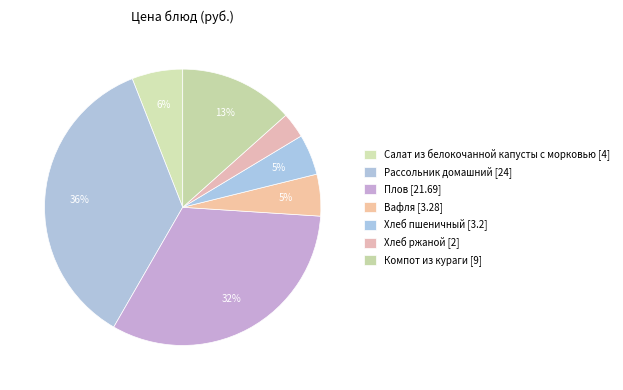

How many segments does this pie chart have?

7